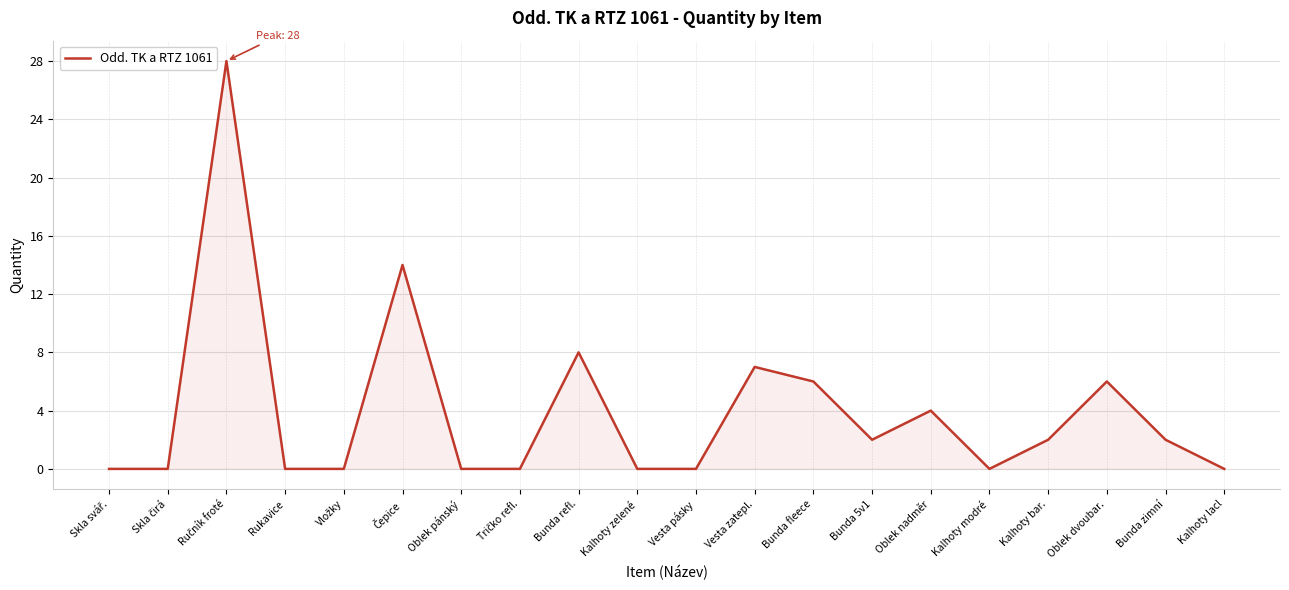

How many distinct data groups are displayed?

1